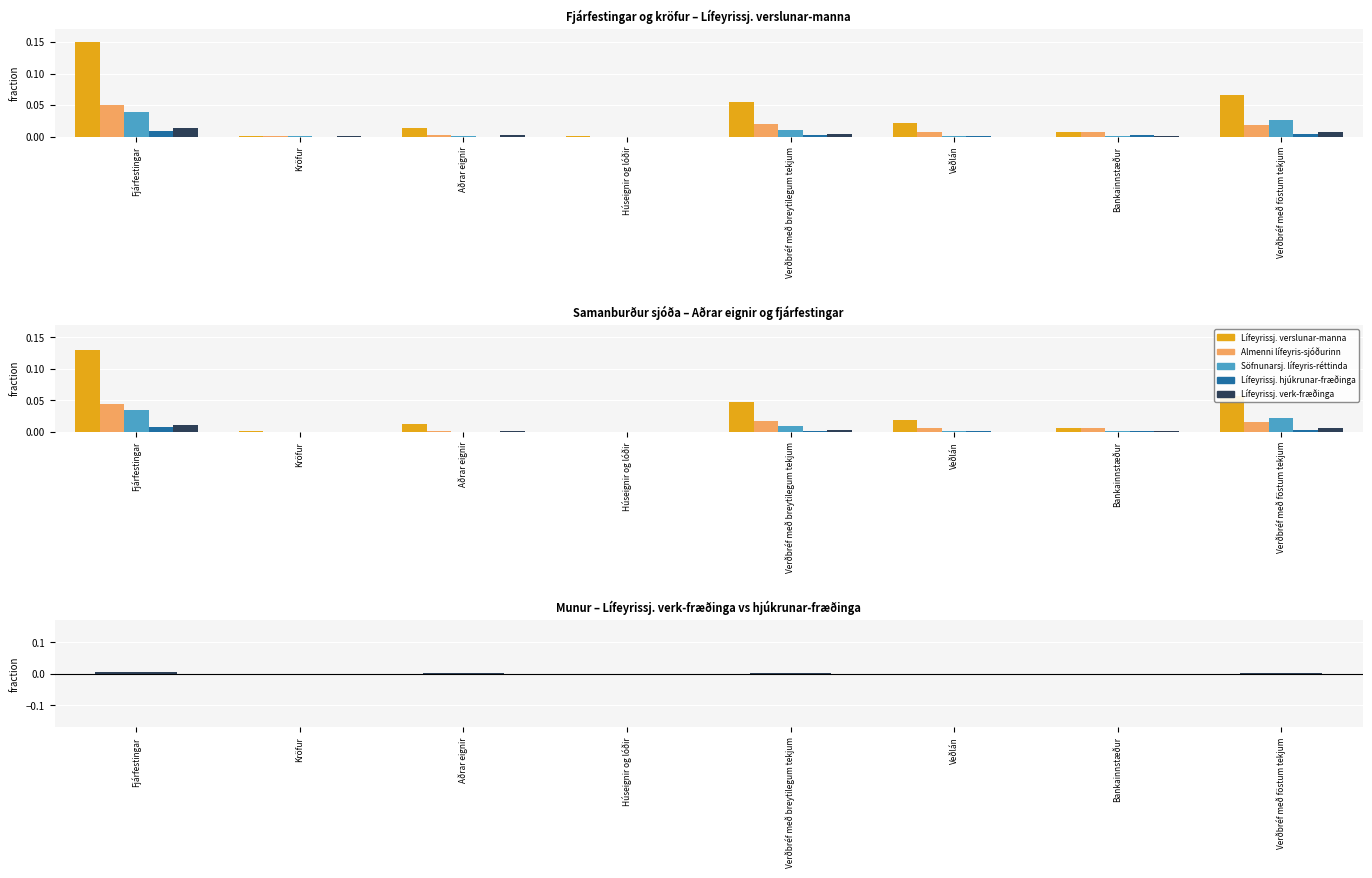

Reading left to right, list all the values displayed in this chart.

Lífeyrissj. verslunar-manna: Fjárfestingar=0.1	Kröfur=0.0	Aðrar eignir=0.0	Húseignir og lóðir=0.0	Verðbréf með breytilegum tekjum=0.0	Veðlán=0.0	Bankainnstæður=0.0	Verðbréf með föstum tekjum=0.1
Almenni lífeyris-sjóðurinn: Fjárfestingar=0.0	Kröfur=0.0	Aðrar eignir=0.0	Húseignir og lóðir=0.0	Verðbréf með breytilegum tekjum=0.0	Veðlán=0.0	Bankainnstæður=0.0	Verðbréf með föstum tekjum=0.0
Söfnunarsj. lífeyris-réttinda: Fjárfestingar=0.0	Kröfur=0.0	Aðrar eignir=0.0	Húseignir og lóðir=0.0	Verðbréf með breytilegum tekjum=0.0	Veðlán=0.0	Bankainnstæður=0.0	Verðbréf með föstum tekjum=0.0
Lífeyrissj. hjúkrunar-fræðinga: Fjárfestingar=0.0	Kröfur=0.0	Aðrar eignir=0.0	Húseignir og lóðir=0.0	Verðbréf með breytilegum tekjum=0.0	Veðlán=0.0	Bankainnstæður=0.0	Verðbréf með föstum tekjum=0.0
Lífeyrissj. verk-fræðinga: Fjárfestingar=0.0	Kröfur=0.0	Aðrar eignir=0.0	Húseignir og lóðir=0.0	Verðbréf með breytilegum tekjum=0.0	Veðlán=0.0	Bankainnstæður=0.0	Verðbréf með föstum tekjum=0.0
Munur (verk - hjúkr.): Fjárfestingar=0.0	Kröfur=0.0	Aðrar eignir=0.0	Húseignir og lóðir=-0.0	Verðbréf með breytilegum tekjum=0.0	Veðlán=-0.0	Bankainnstæður=-0.0	Verðbréf með föstum tekjum=0.0